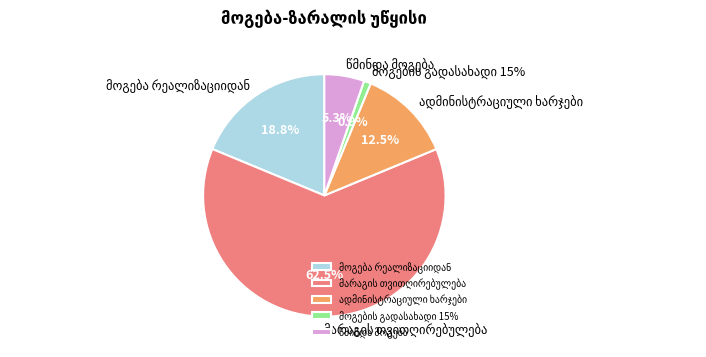

To the nearest percent, what is the difference between the მოგება რეალიზაციიდან and მოგების გადასახადი 15% slice percentages?

18%